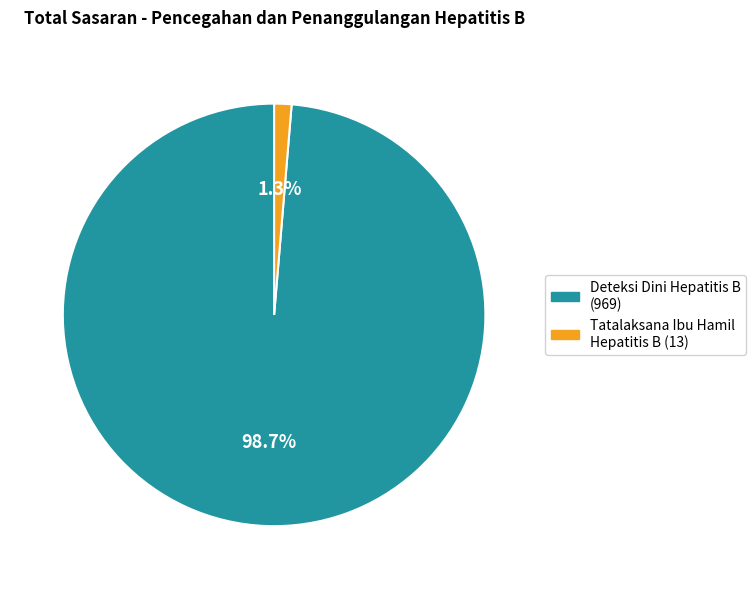

To the nearest percent, what is the average slice percentage?

50%